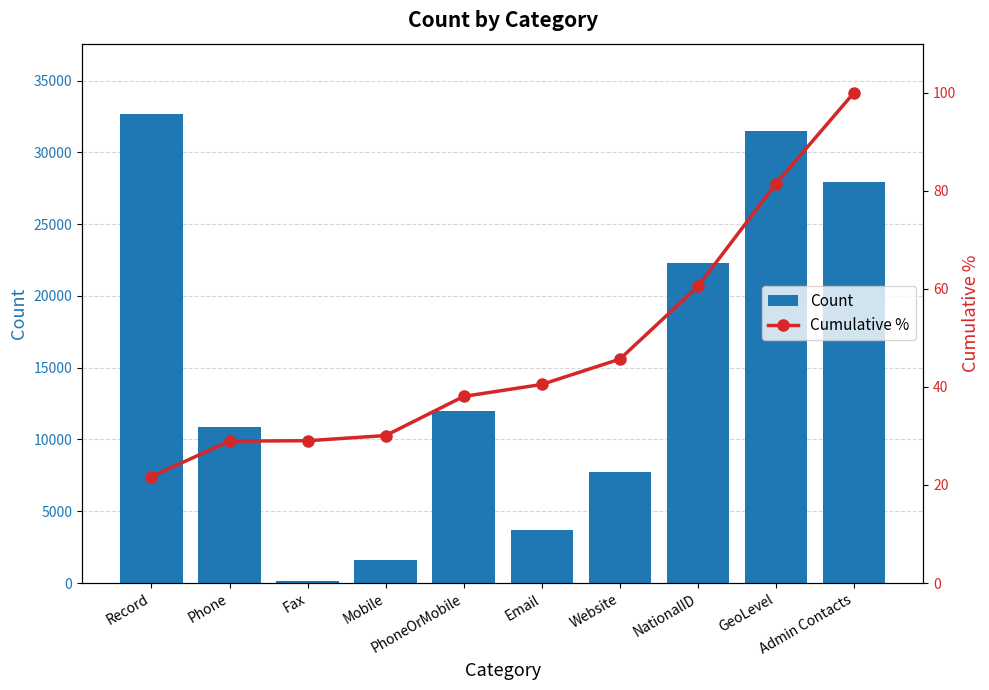

What is the smallest value displayed?

21.7